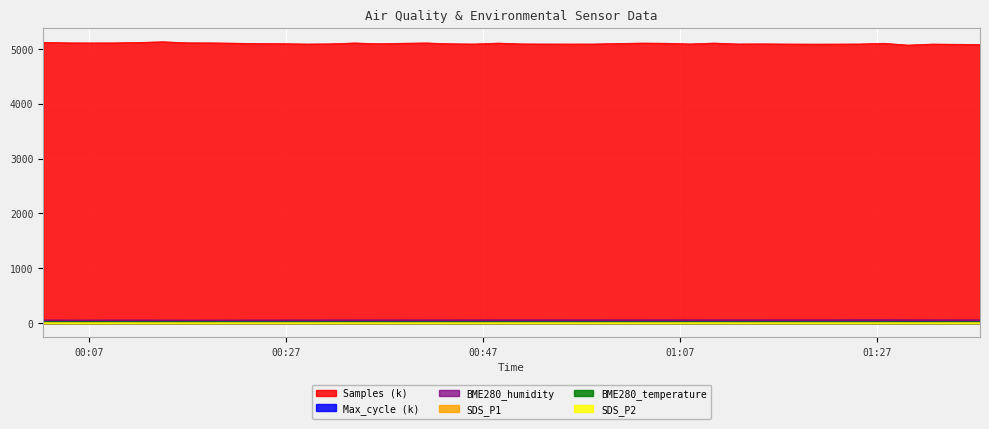

How many series are shown in this chart?

6